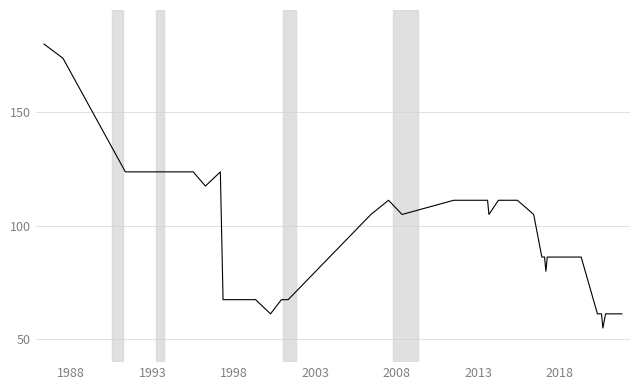

What is the difference between the maximum and minimum values?

125.0